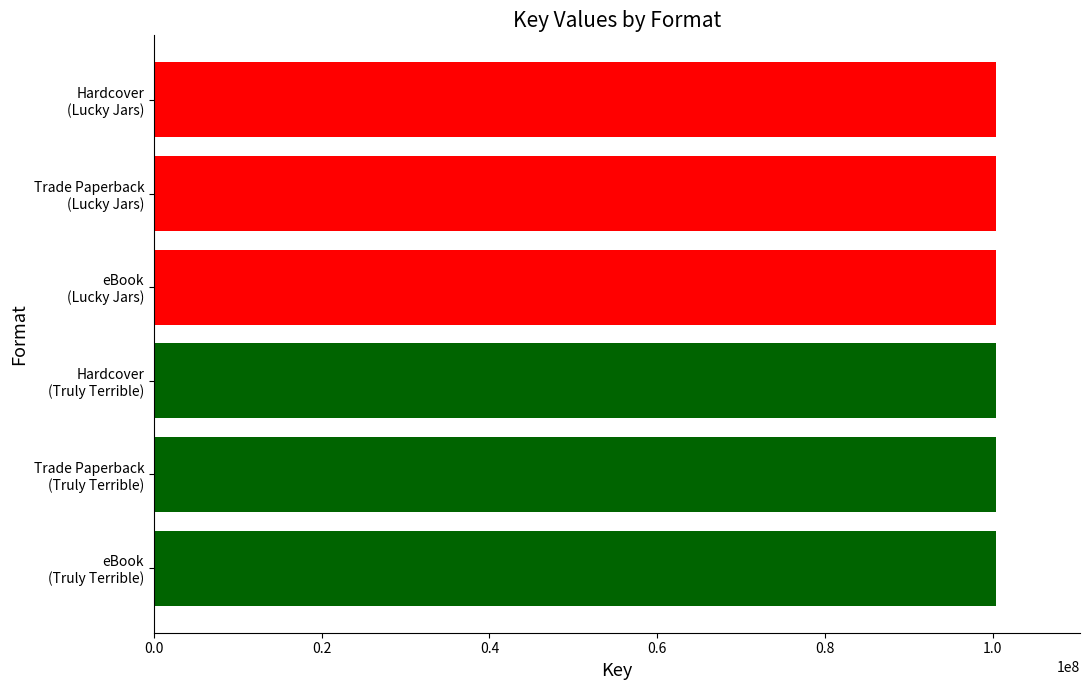

What is the value of the 2nd bar from the left?

100376554